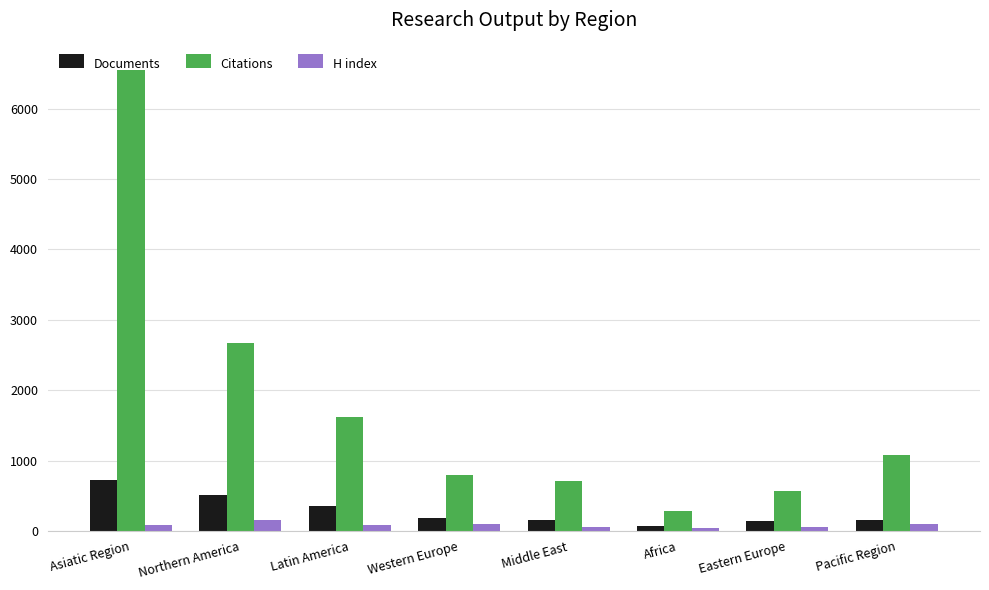

What is the greatest value displayed?

6551